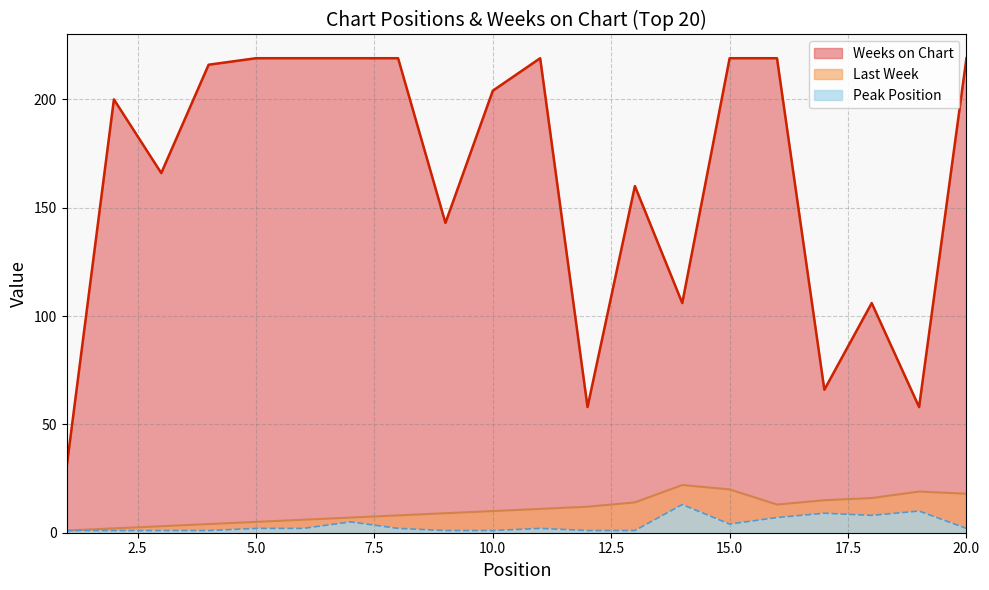

What is the total value across all series at 19?

87